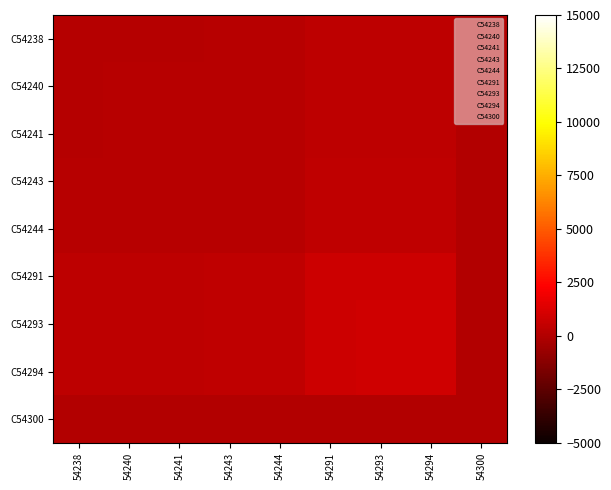

Reading left to right, transcribe all the data shown in this chart.

C54238: 54238=144.4	54240=152.0	54241=155.8	54243=163.4	54244=167.2	54291=345.8	54293=353.4	54294=357.2	54300=0.0
C54240: 54238=152.0	54240=160.0	54241=164.0	54243=172.0	54244=176.0	54291=364.0	54293=372.0	54294=376.0	54300=0.0
C54241: 54238=155.8	54240=164.0	54241=168.1	54243=176.3	54244=180.4	54291=373.1	54293=381.3	54294=385.4	54300=0.0
C54243: 54238=163.4	54240=172.0	54241=176.3	54243=184.9	54244=189.2	54291=391.3	54293=399.9	54294=404.2	54300=0.0
C54244: 54238=167.2	54240=176.0	54241=180.4	54243=189.2	54244=193.6	54291=400.4	54293=409.2	54294=413.6	54300=0.0
C54291: 54238=345.8	54240=364.0	54241=373.1	54243=391.3	54244=400.4	54291=828.1	54293=846.3	54294=855.4	54300=0.0
C54293: 54238=353.4	54240=372.0	54241=381.3	54243=399.9	54244=409.2	54291=846.3	54293=864.9	54294=874.2	54300=0.0
C54294: 54238=357.2	54240=376.0	54241=385.4	54243=404.2	54244=413.6	54291=855.4	54293=874.2	54294=883.6	54300=0.0
C54300: 54238=0.0	54240=0.0	54241=0.0	54243=0.0	54244=0.0	54291=0.0	54293=0.0	54294=0.0	54300=0.0